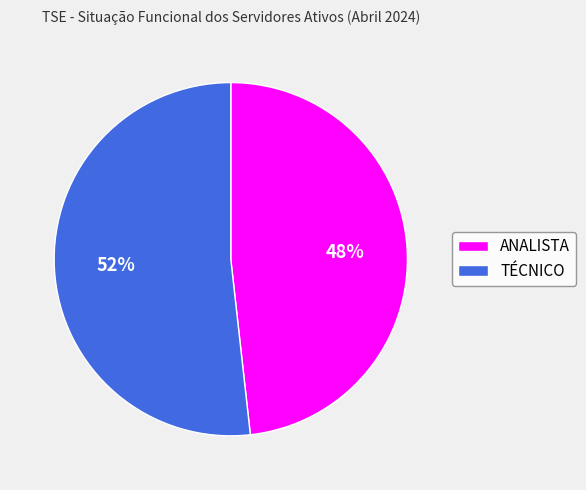

The ANALISTA slice represents 53% of the pie. True or false?

False